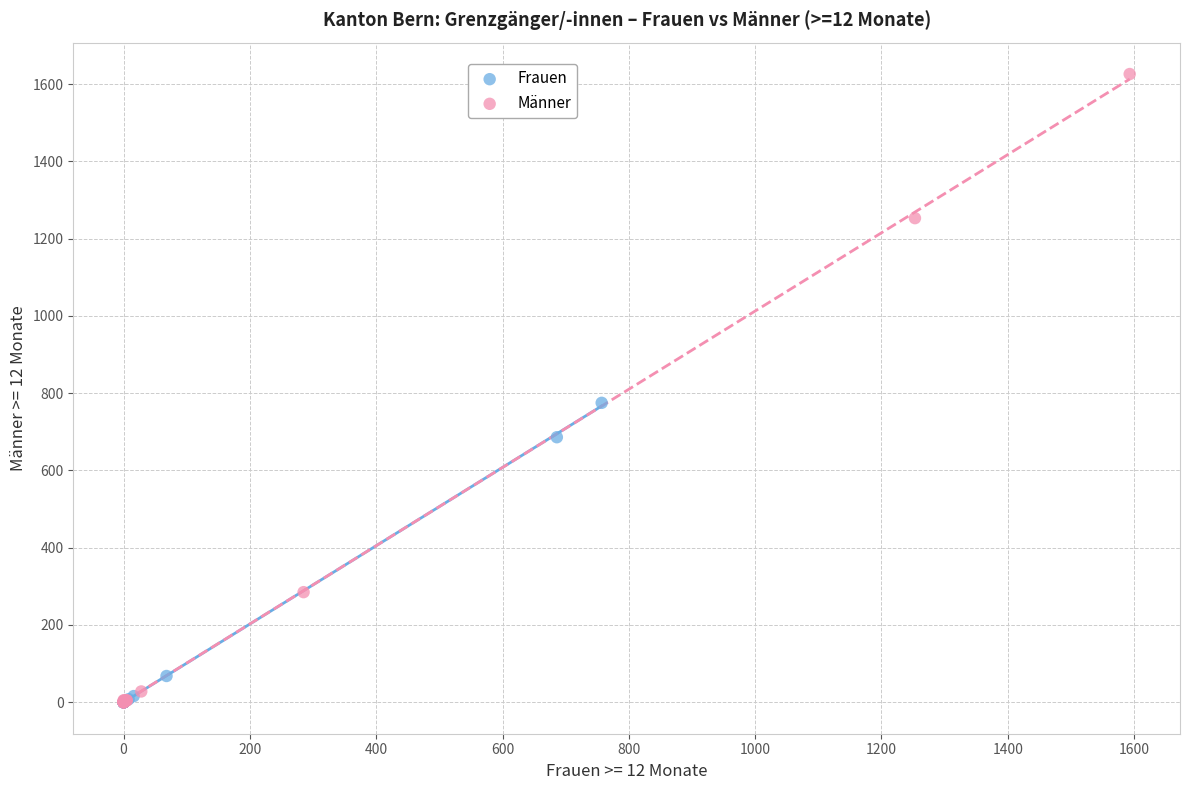

Which series has the widest spread of Y values?

Männer